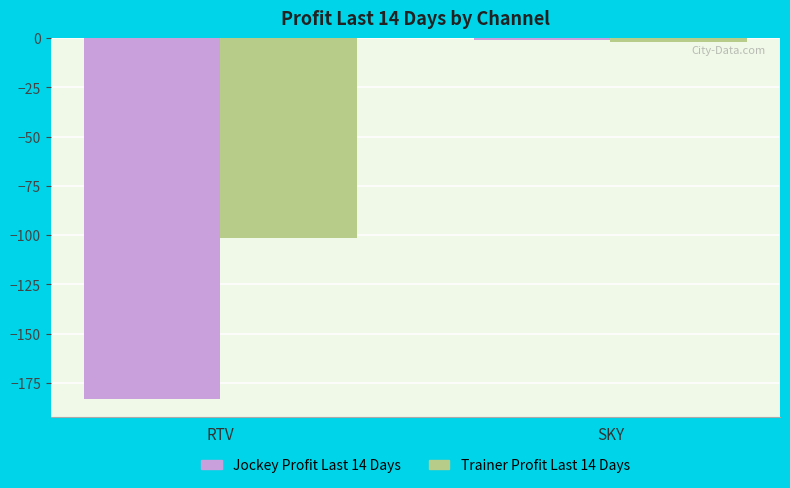

Count the number of categories in the chart.

2